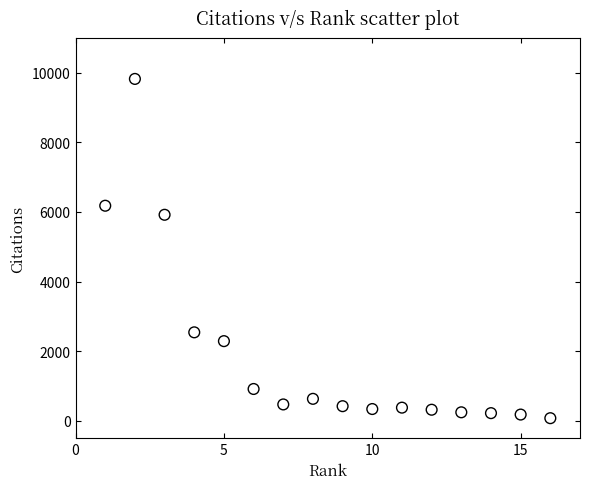

What is the range of Y values (max minus min)?

9749